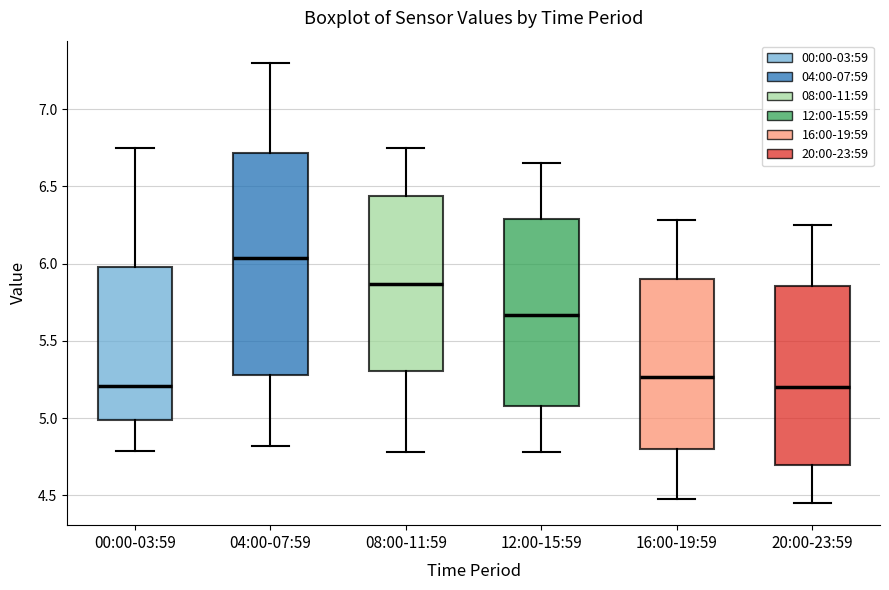

Reading left to right, read every box against the y-axis: the position of its median line, the range the box covers, and the ends of its whiskers. The values are not printed on the chart, so give them approximately, as read against the axis.

00:00-03:59: median 5.20, box 5.00 to 6.00, whiskers 4.80 to 6.75
04:00-07:59: median 6.05, box 5.30 to 6.70, whiskers 4.80 to 7.30
08:00-11:59: median 5.85, box 5.30 to 6.45, whiskers 4.80 to 6.75
12:00-15:59: median 5.65, box 5.10 to 6.30, whiskers 4.80 to 6.65
16:00-19:59: median 5.25, box 4.80 to 5.90, whiskers 4.50 to 6.30
20:00-23:59: median 5.20, box 4.70 to 5.85, whiskers 4.45 to 6.25